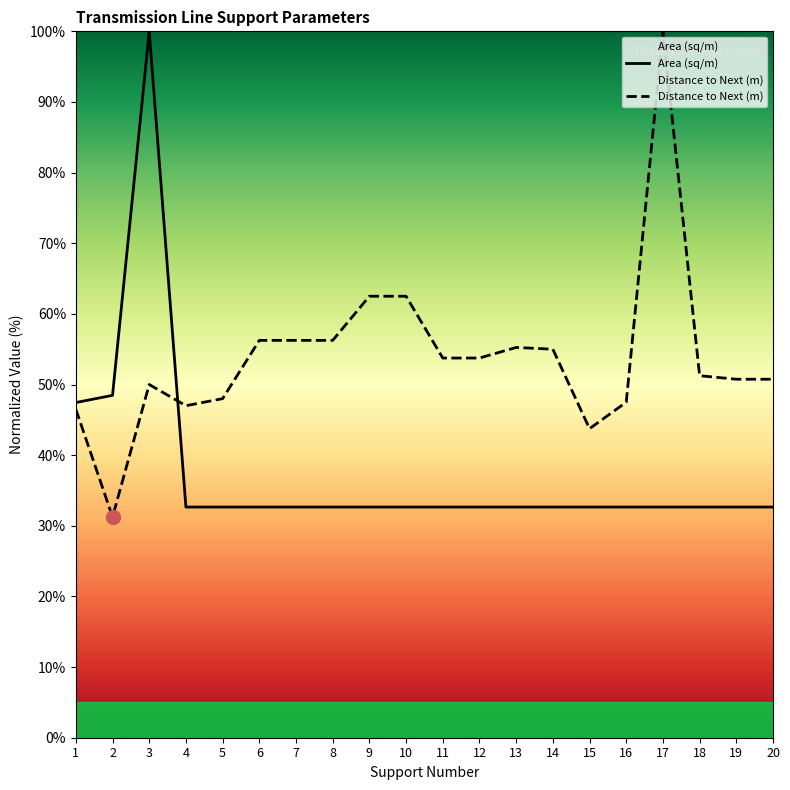

In Area (sq/m), how many points are higher than both neighbors (excluding endpoints)?

1